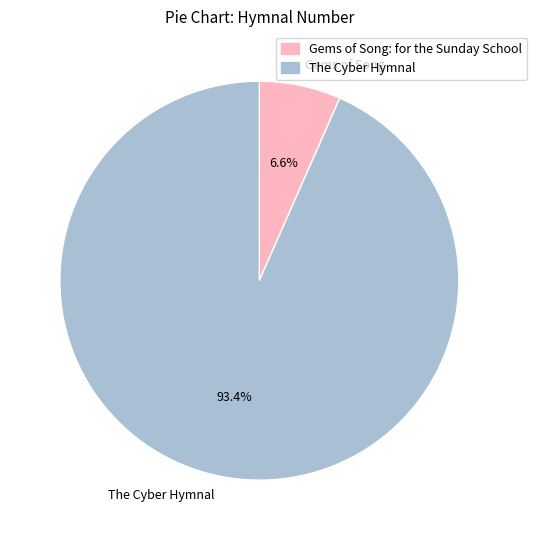

Which category has the smallest portion of the pie?

Gems of Song: for the Sunday School